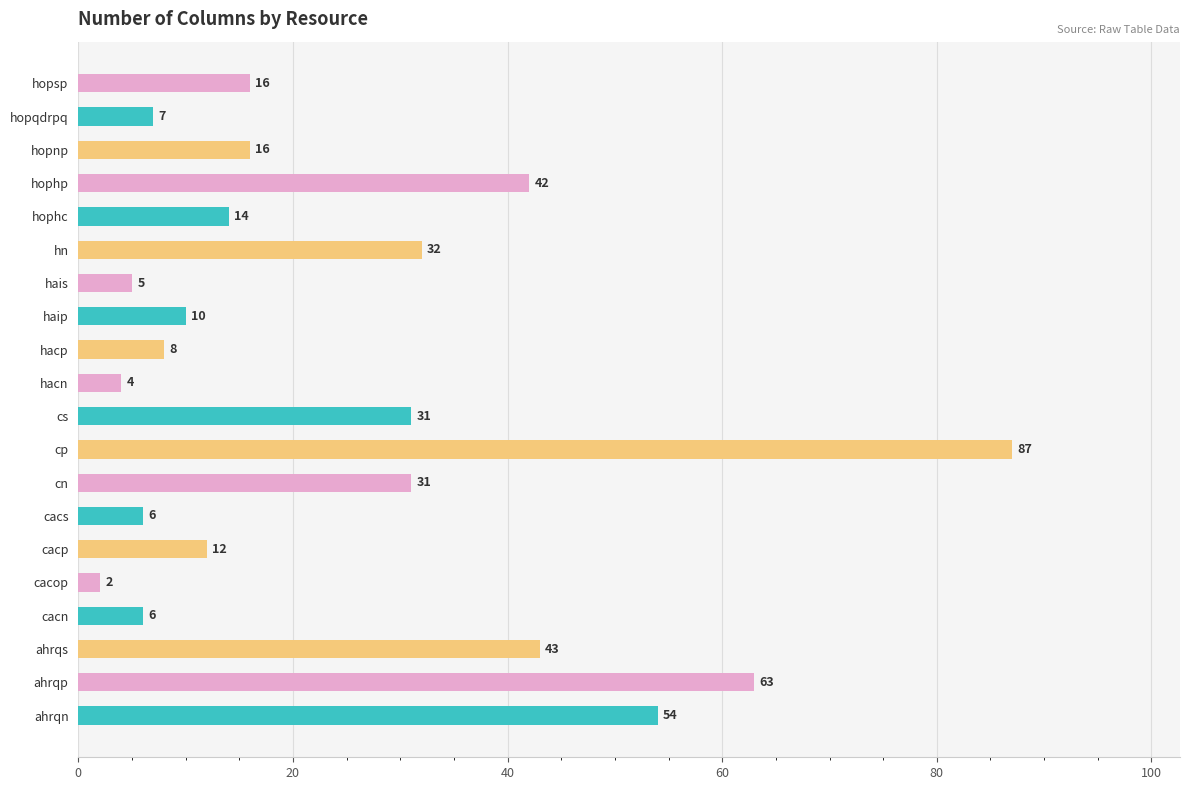

Is it true that the value at hopqdrpq is 7?

True